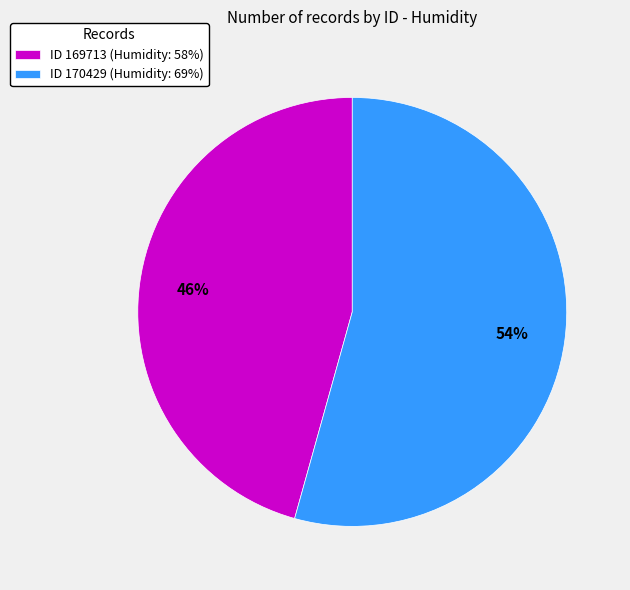

What is the ratio of the value at ID 170429 (Humidity: 69%) to the value at ID 169713 (Humidity: 58%)?

1.2